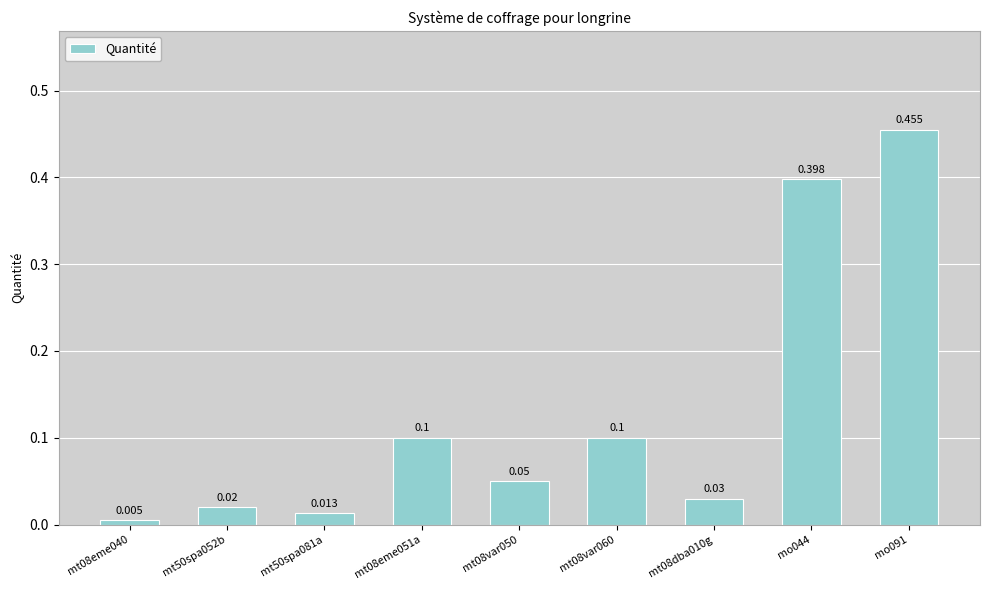

What is the average value?

0.1